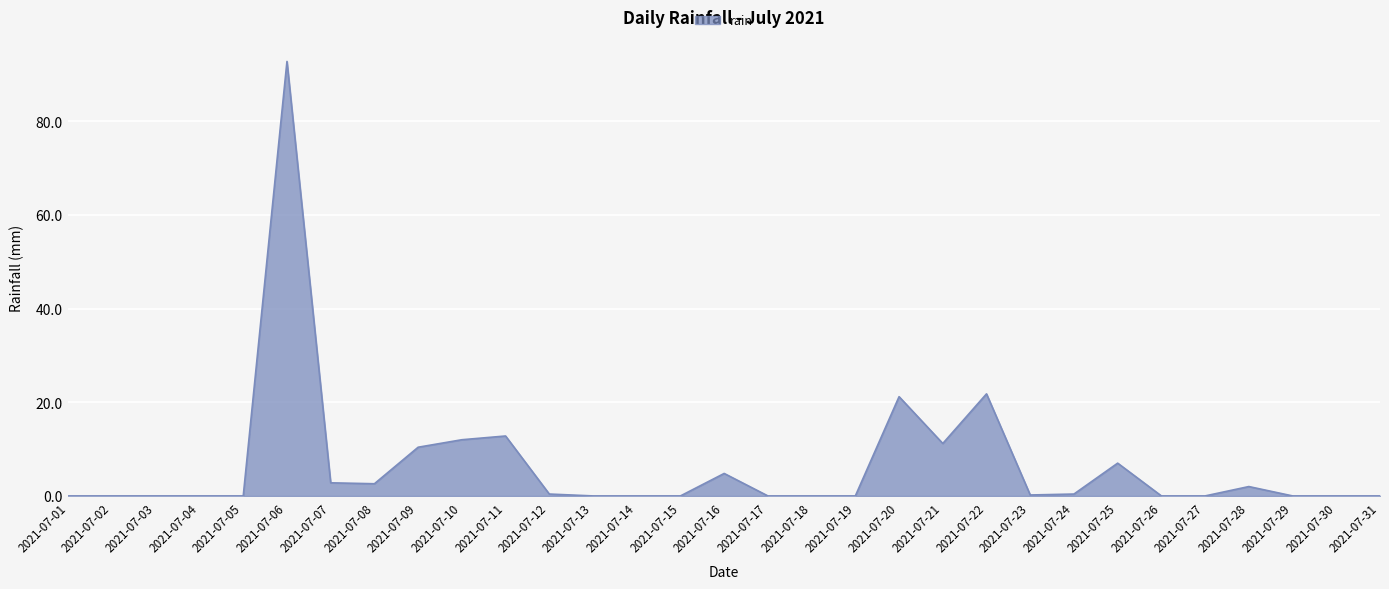

The chart shows a value of 0.0 at 2021-07-30. True or false?

True